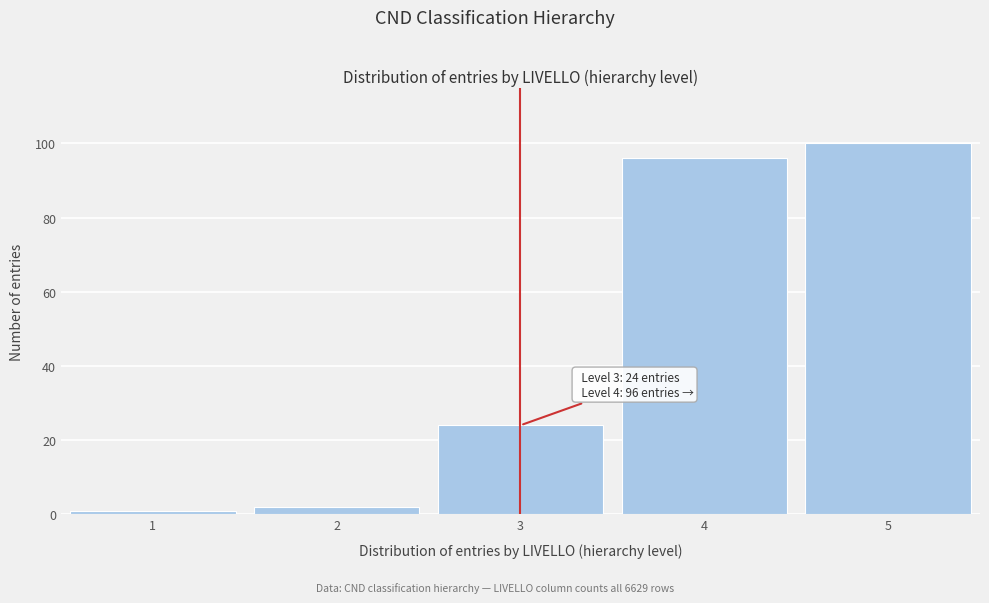

Reading left to right, extract all data points from this chart.

1=1	2=2	3=24	4=96	5=100